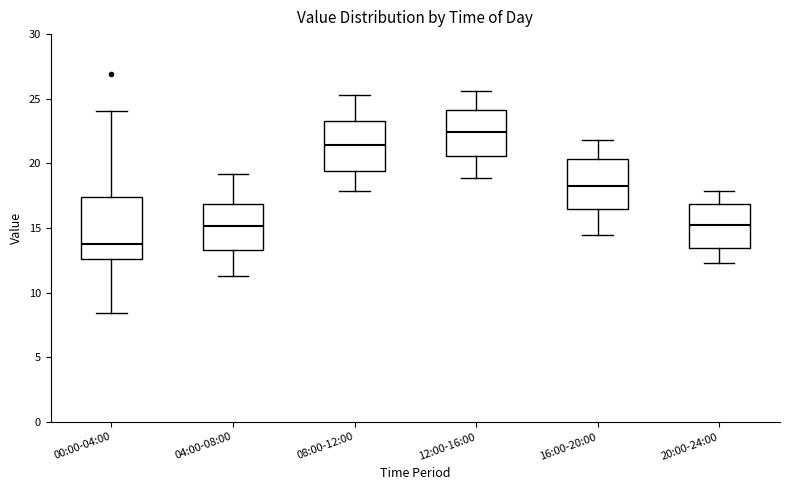

Comparing the boxes themselves (not the whiskers), which one is the tallest?

00:00-04:00